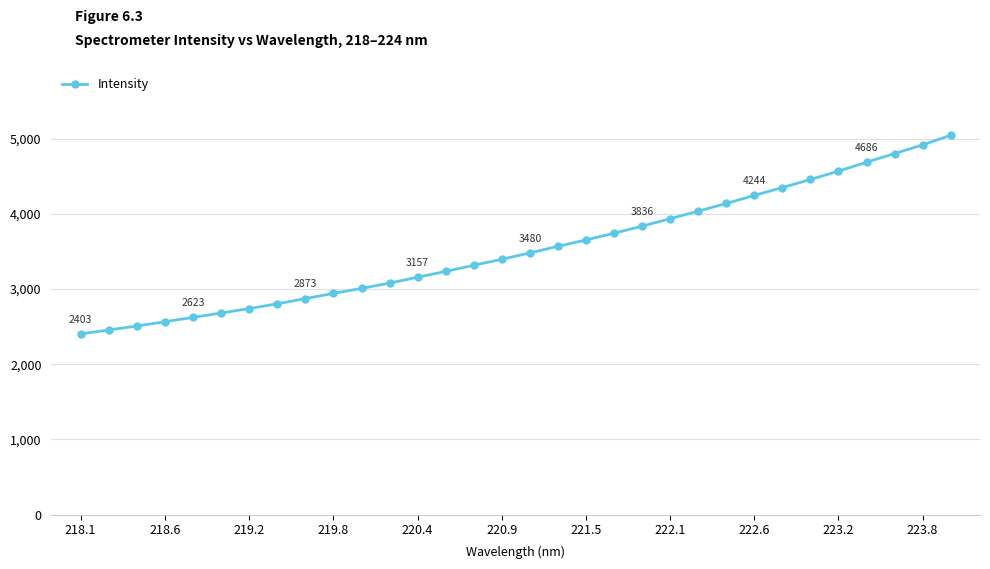

What is the average value?

3538.7